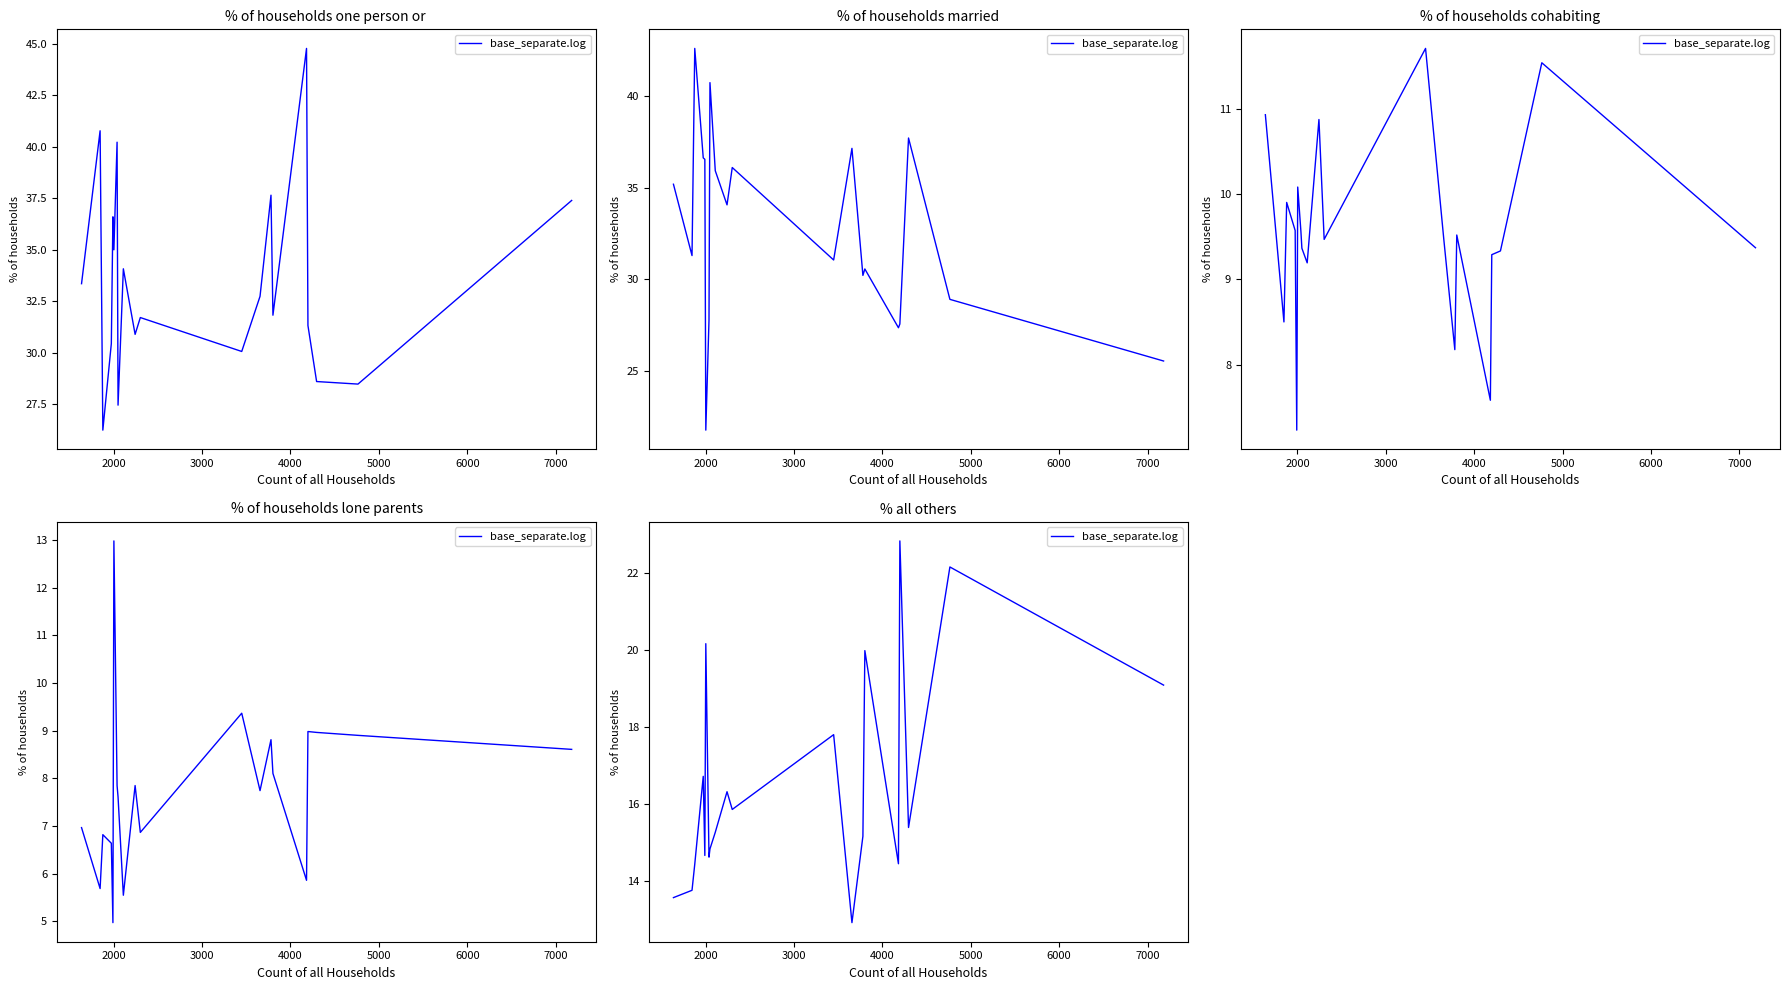

What is the ratio of the value at 5000 to the value at 3000?

1.0